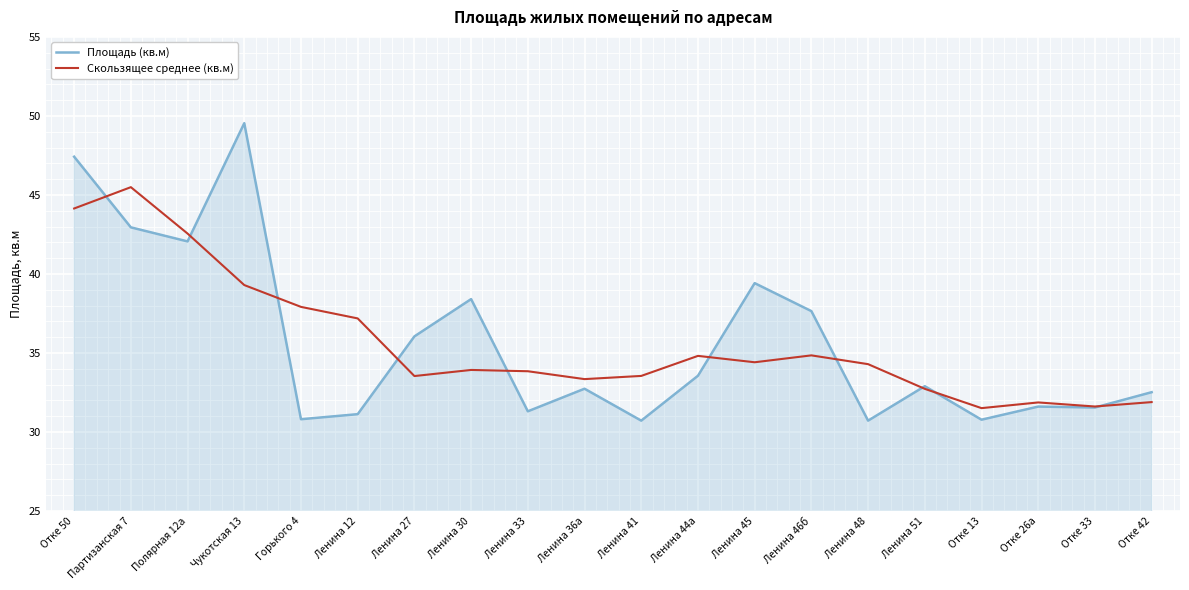

What is the total value across all series at Ленина 36а?

66.1